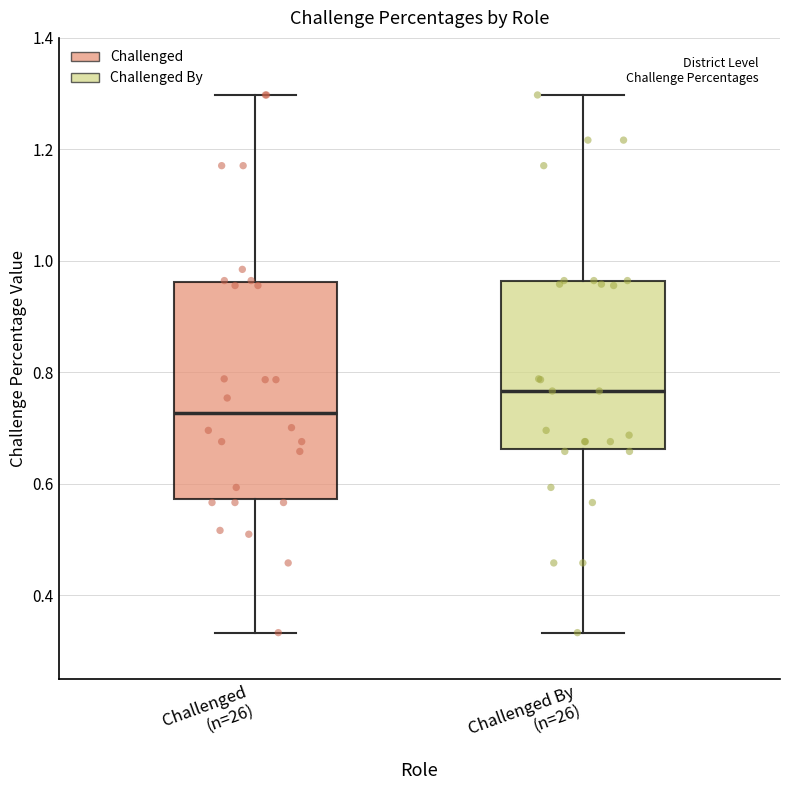

Comparing the boxes themselves (not the whiskers), which one is the tallest?

Challenged (n=26)